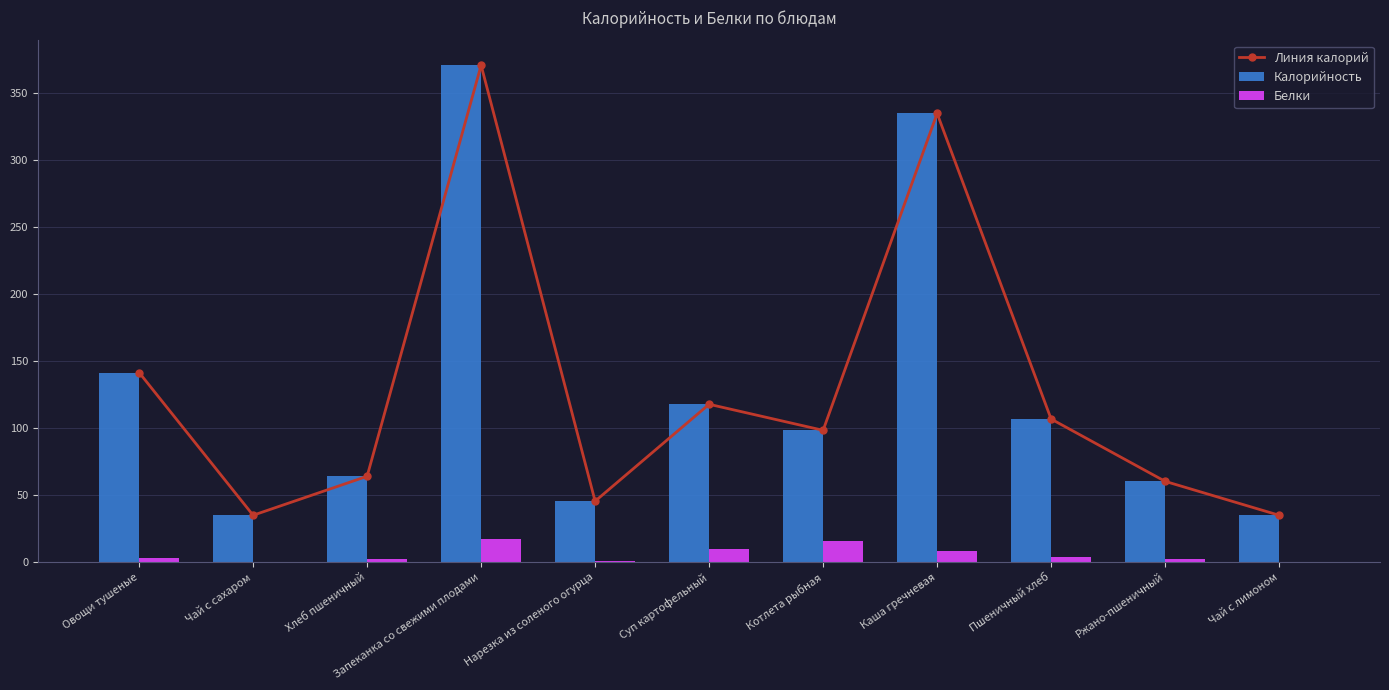

The Калорийность series shows 29.3 at Ржано-пшеничный. True or false?

False